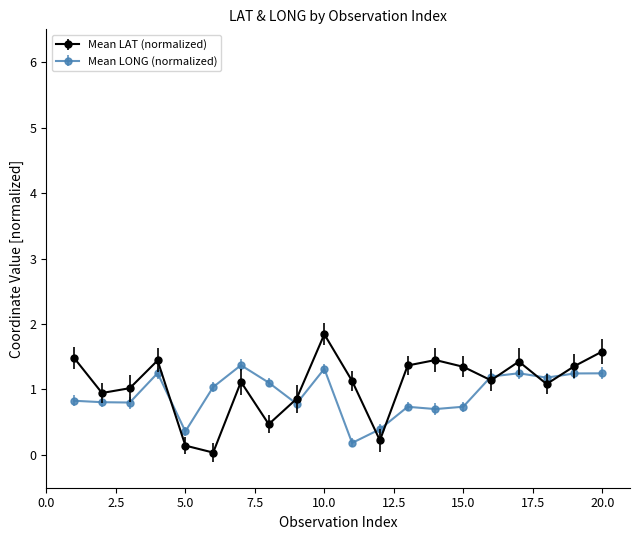

Which series has the largest range (max minus min)?

Mean LAT (normalized)